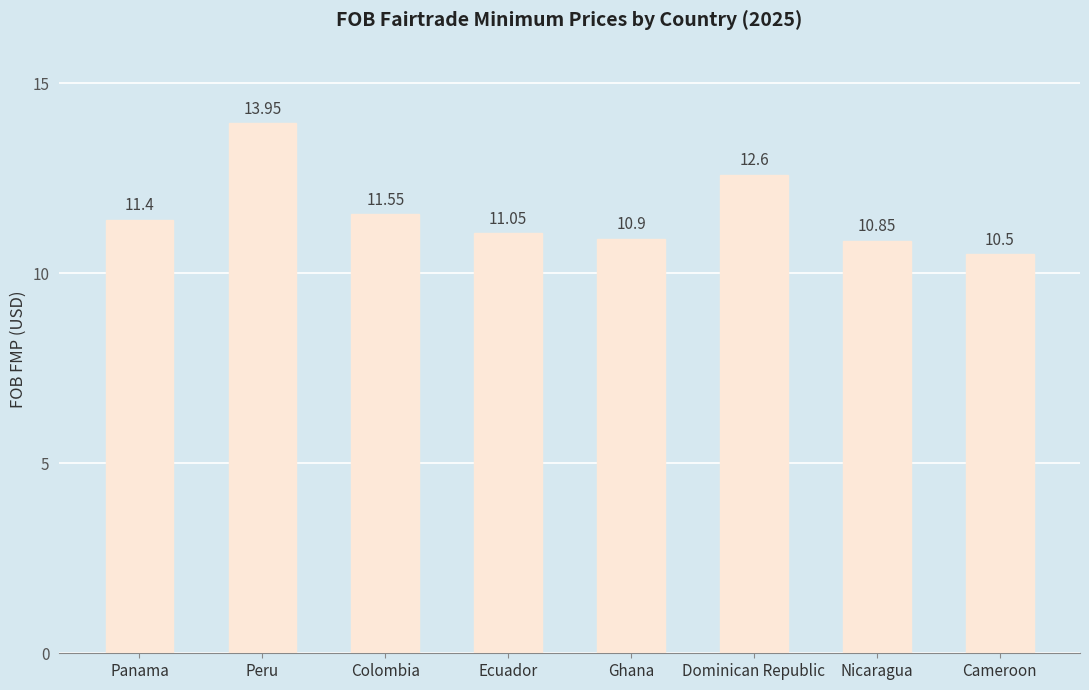

What is the label of the 2nd bar from the right?

Nicaragua